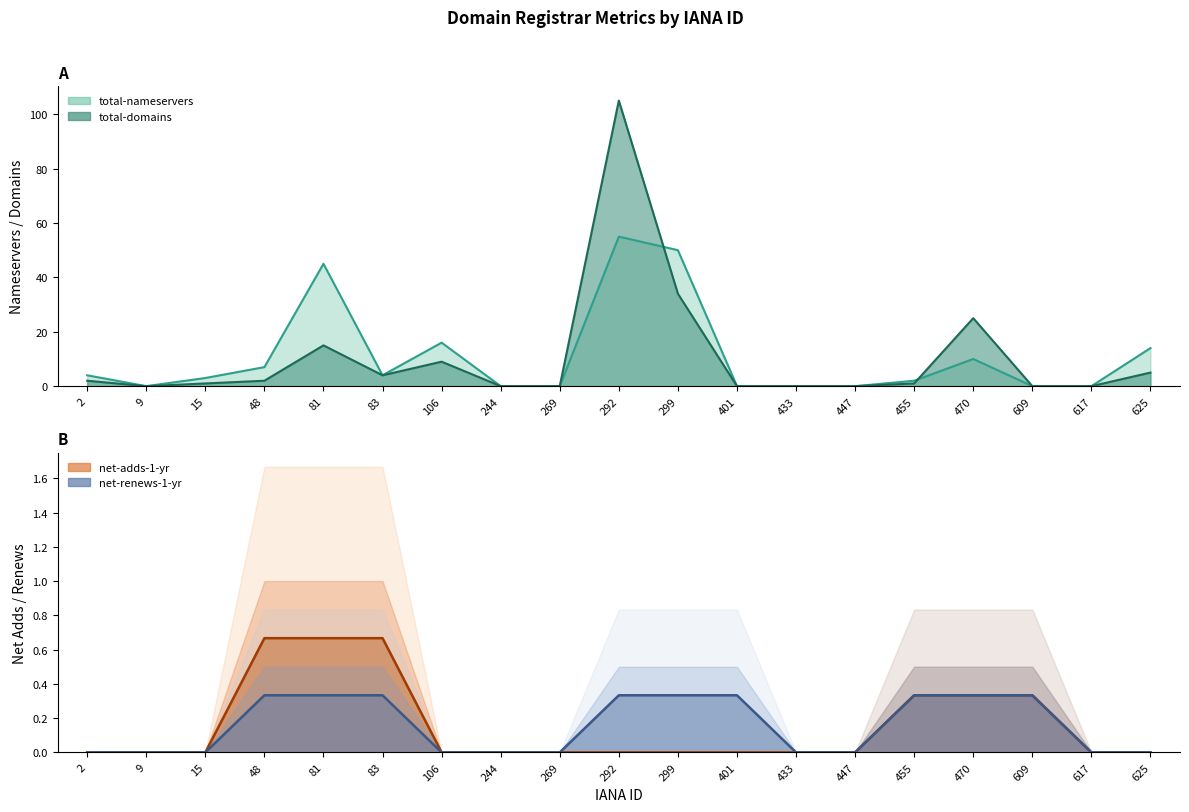

What is the average value of the total-nameservers series?

11